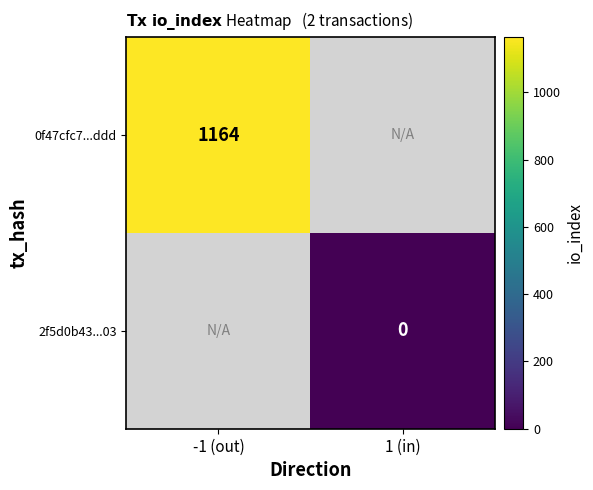

The value of 0f47cfc7...ddd at -1 (out) is 1164.0. True or false?

True